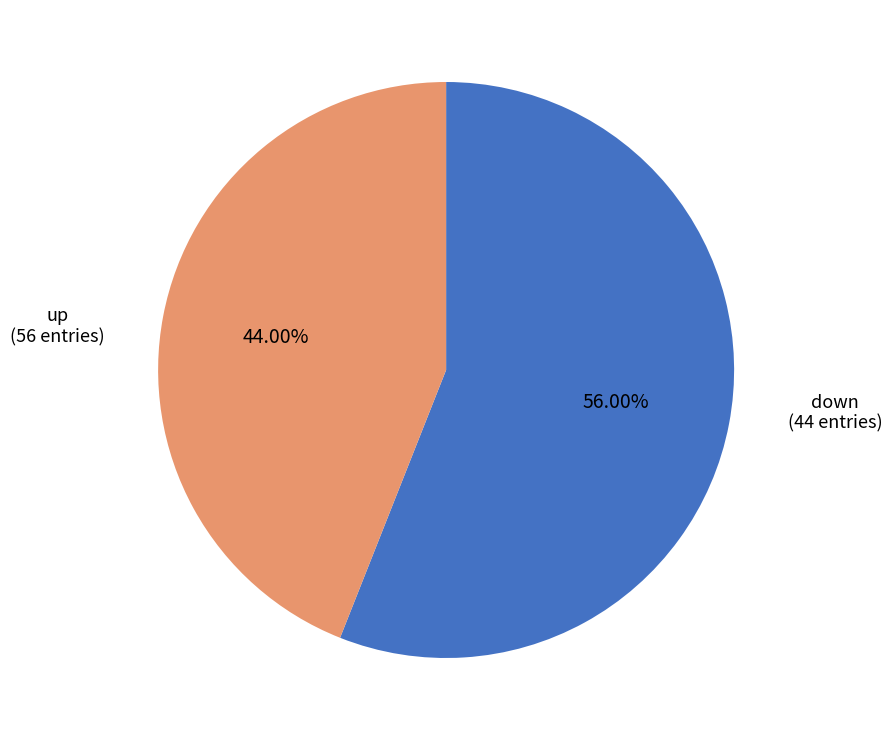

Count the number of slices in the pie.

2